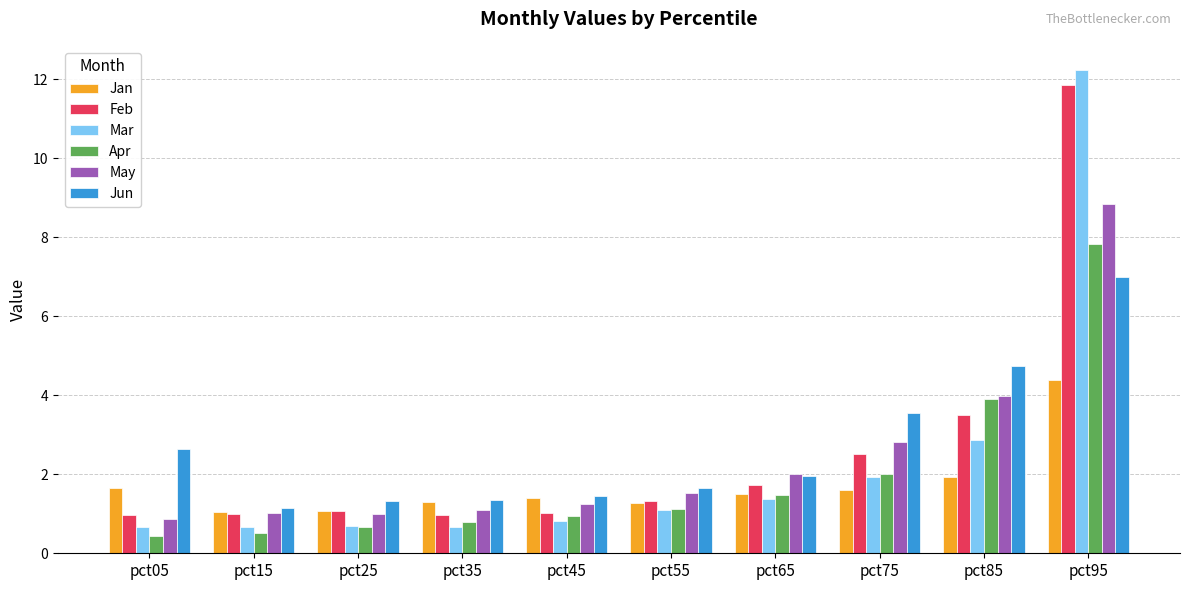

What is the sum of the May values at pct95 and pct25?

9.8